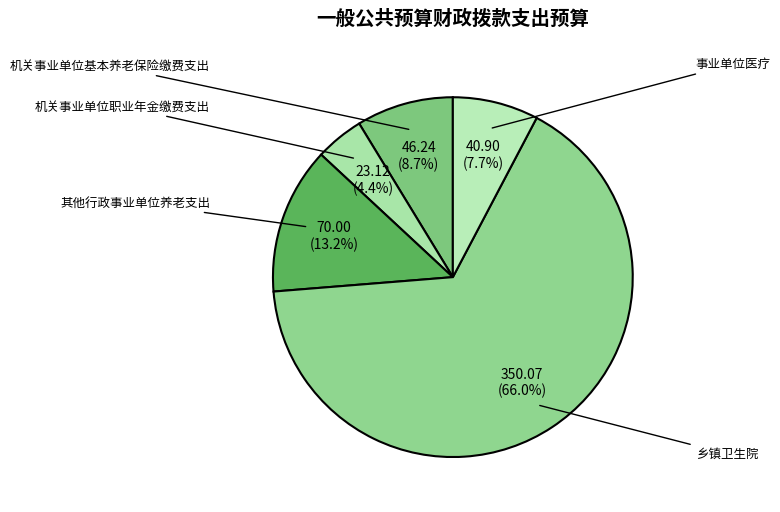

To the nearest percent, what is the difference between the 乡镇卫生院 and 机关事业单位基本养老保险缴费支出 slice percentages?

57%